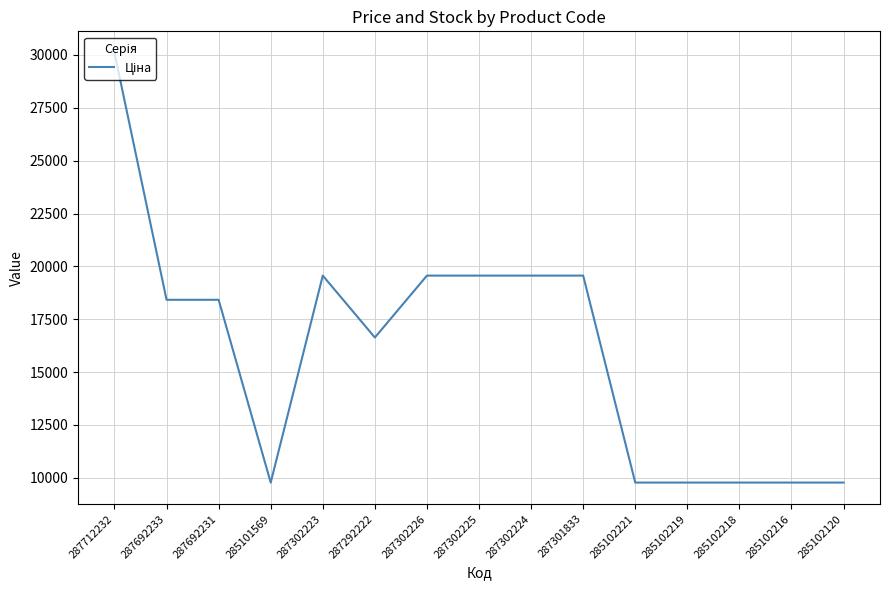

Count the number of data series in this chart.

1